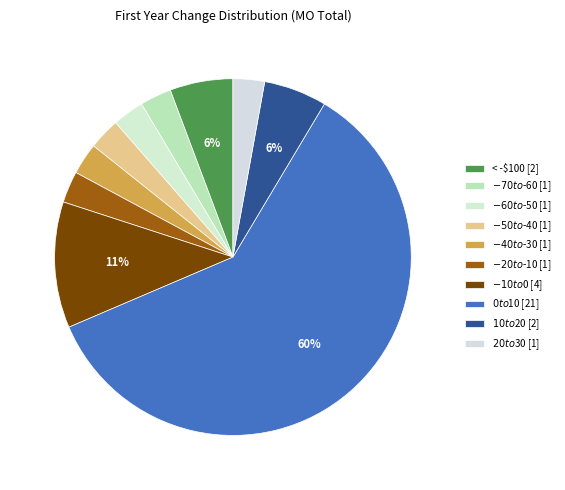

Count the number of slices in the pie.

10